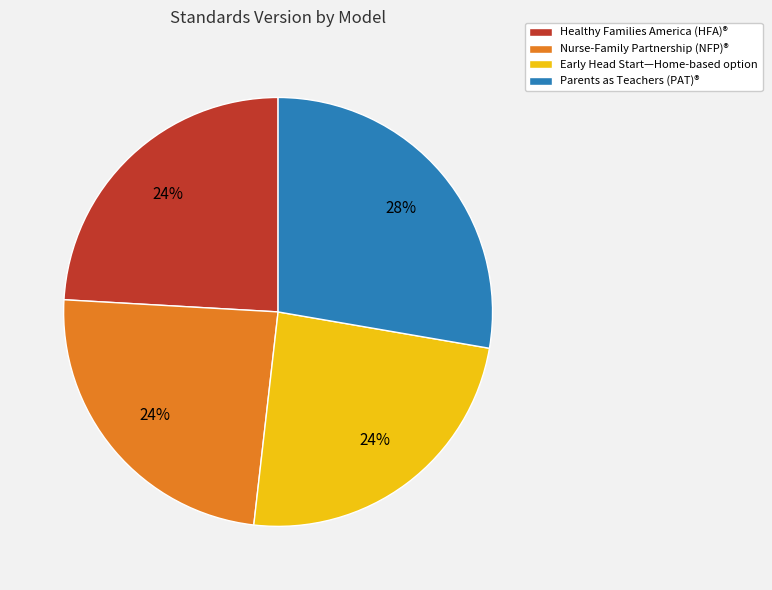

Does Early Head Start—Home-based option account for over 50% of the chart?

No